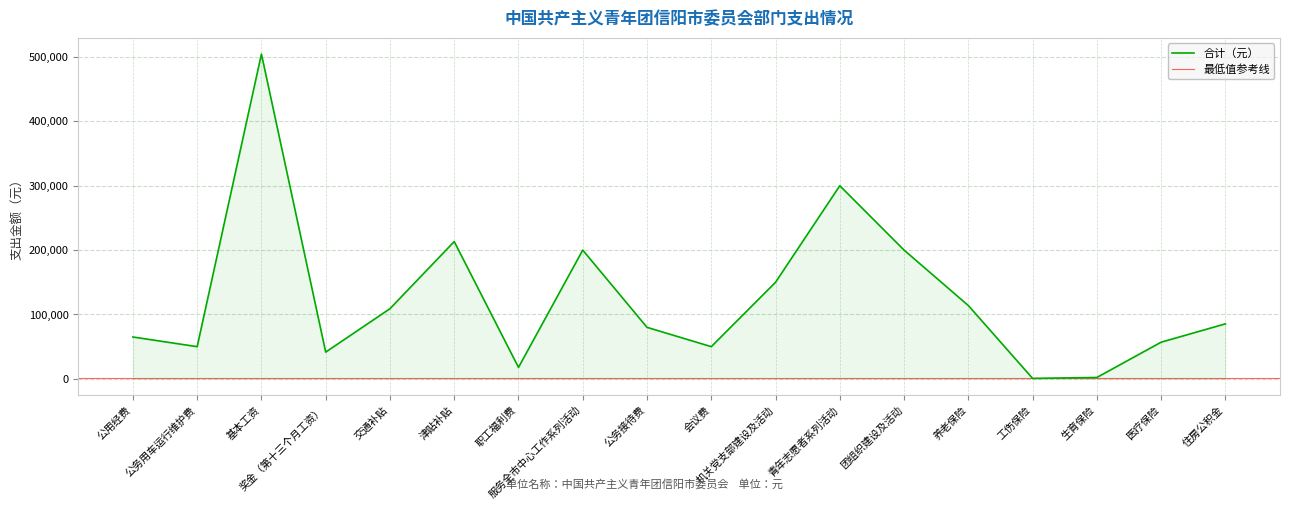

What is the greatest value displayed?

504540